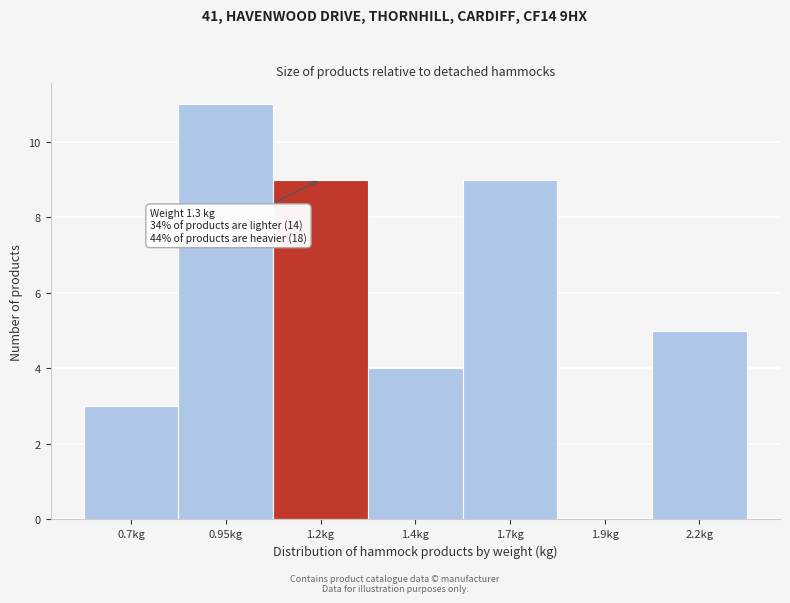

Reading right to left, what are all the values shown in this chart?

2.2kg=5	1.9kg=0	1.7kg=9	1.4kg=4	1.2kg=9	0.95kg=11	0.7kg=3